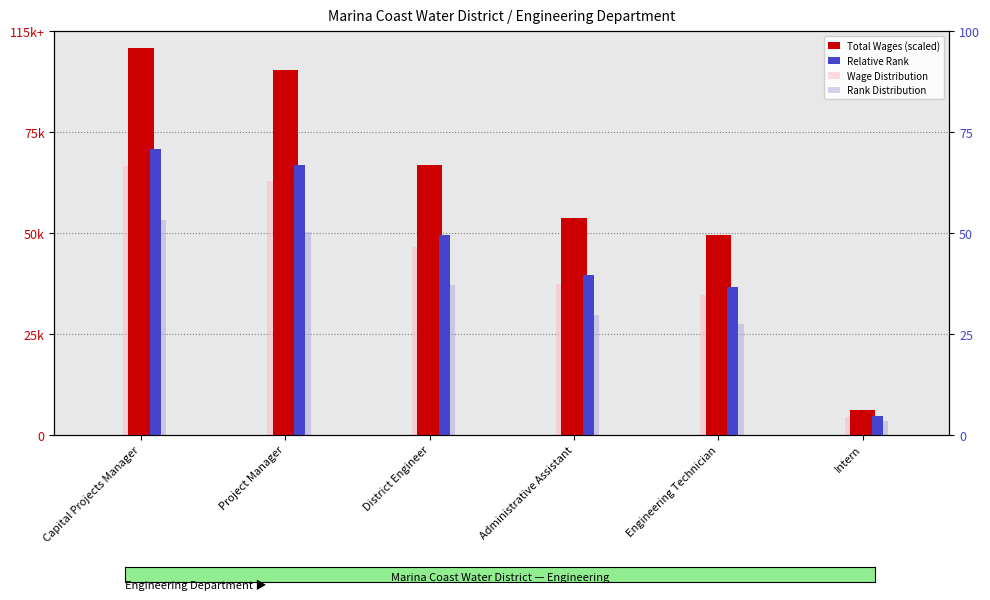

What is the total value across all series at District Engineer?

239.9